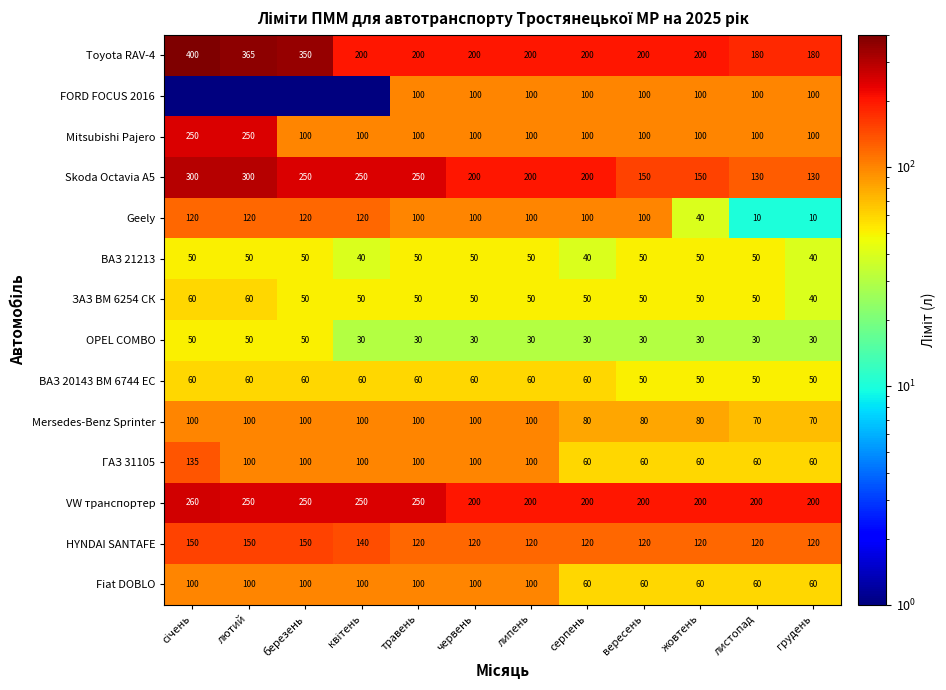

True or false: ГАЗ 31105 has a value of 60.0 at листопад.

True